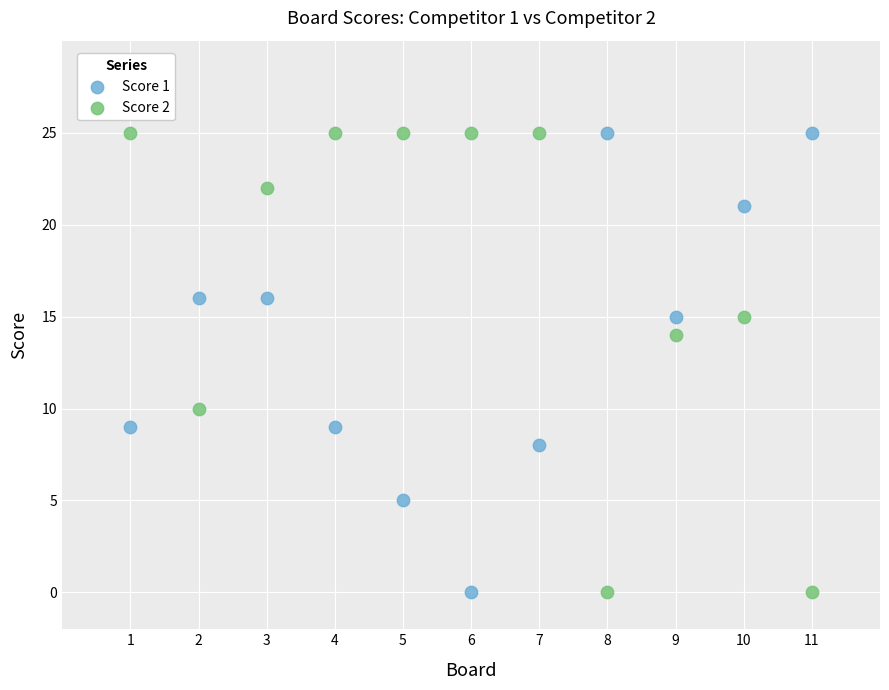

What is the X range (max minus min) for the scatter plot?

10